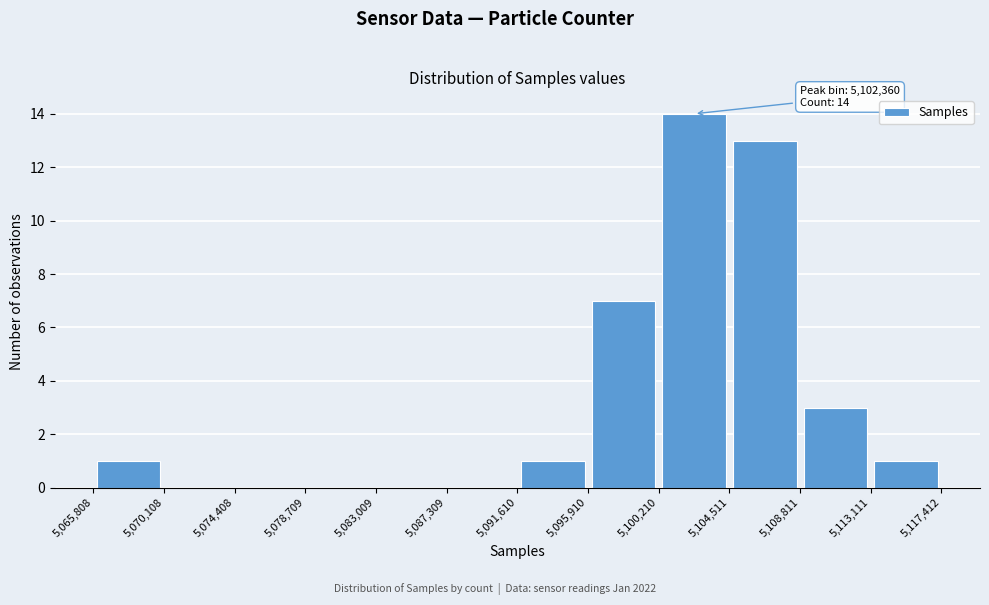

Over which range of the x-axis is the bar tallest?

5,100,210 to 5,104,511